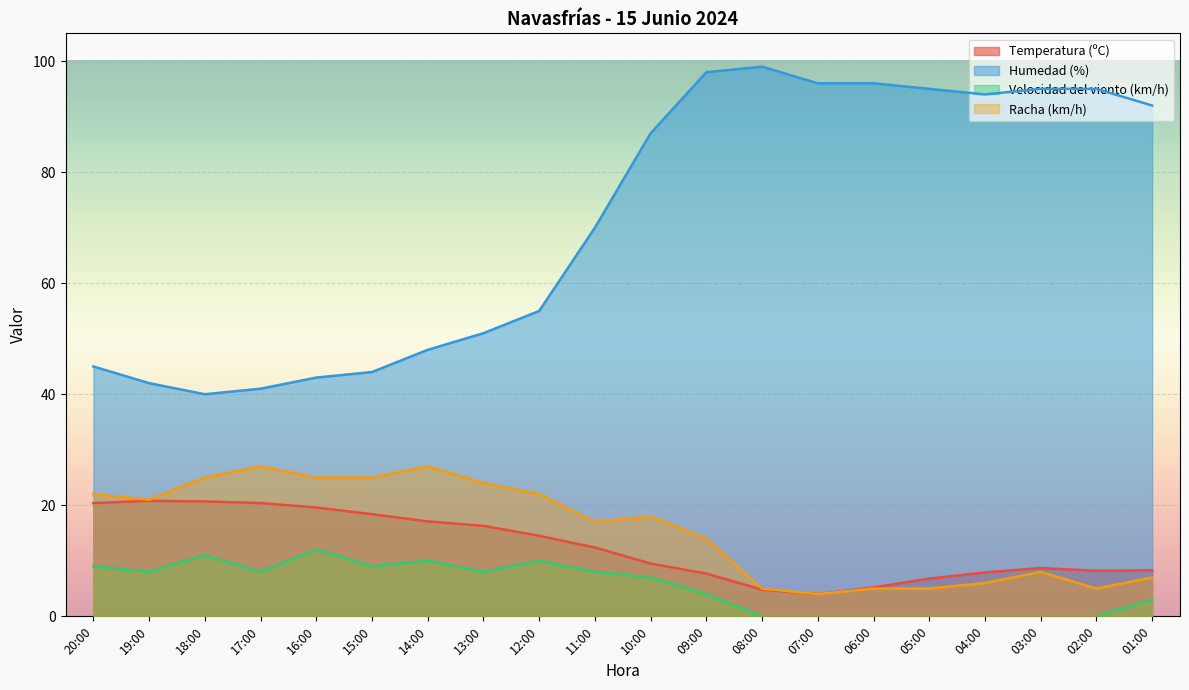

Reading right to left, what are all the values shown in this chart?

Temperatura (ºC): 8.3	8.2	8.7	7.9	6.8	5.2	4.0	4.8	7.7	9.5	12.4	14.5	16.3	17.1	18.4	19.6	20.4	20.7	20.8	20.4
Humedad (%): 92.0	95.0	95.0	94.0	95.0	96.0	96.0	99.0	98.0	87.0	70.0	55.0	51.0	48.0	44.0	43.0	41.0	40.0	42.0	45.0
Velocidad del viento (km/h): 3.0	0.0	0.0	0.0	0.0	0.0	0.0	0.0	4.0	7.0	8.0	10.0	8.0	10.0	9.0	12.0	8.0	11.0	8.0	9.0
Racha (km/h): 7.0	5.0	8.0	6.0	5.0	5.0	4.0	5.0	14.0	18.0	17.0	22.0	24.0	27.0	25.0	25.0	27.0	25.0	21.0	22.0